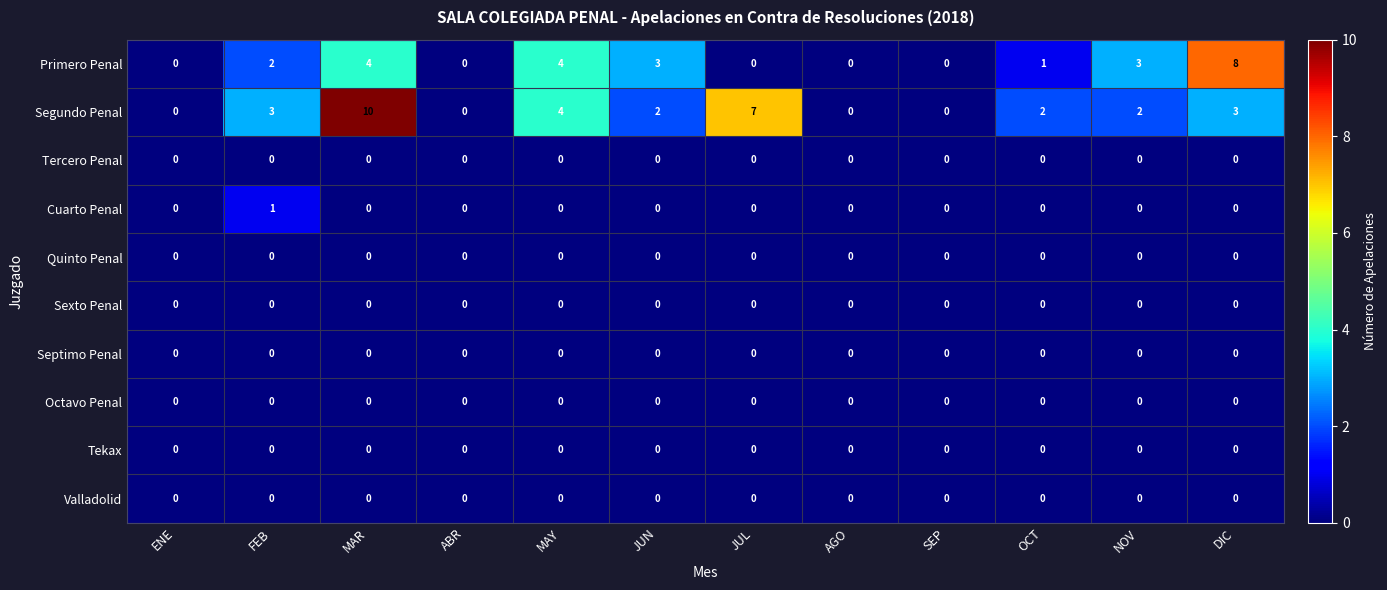

How many data points does each series have?

12